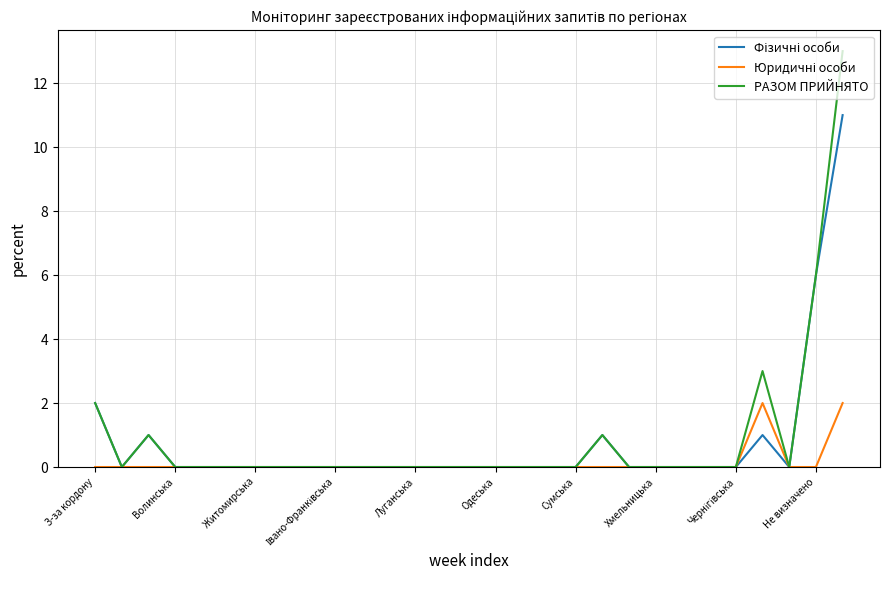

Which series has the widest spread of values?

РАЗОМ ПРИЙНЯТО